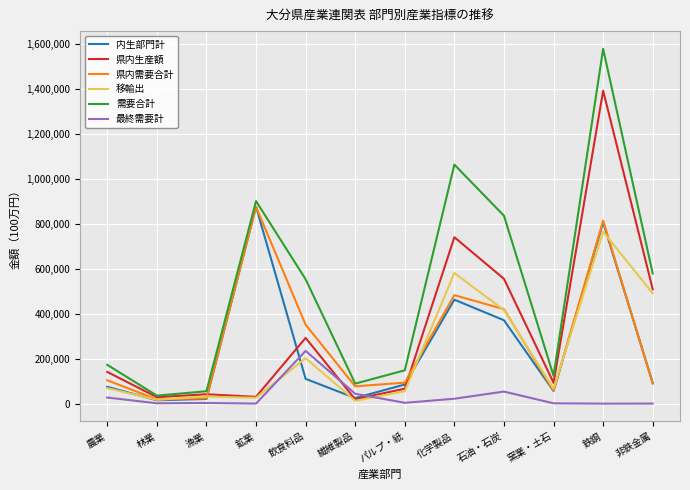

What is the difference between the second highest and minimum values in the 県内生産額 series?

722075